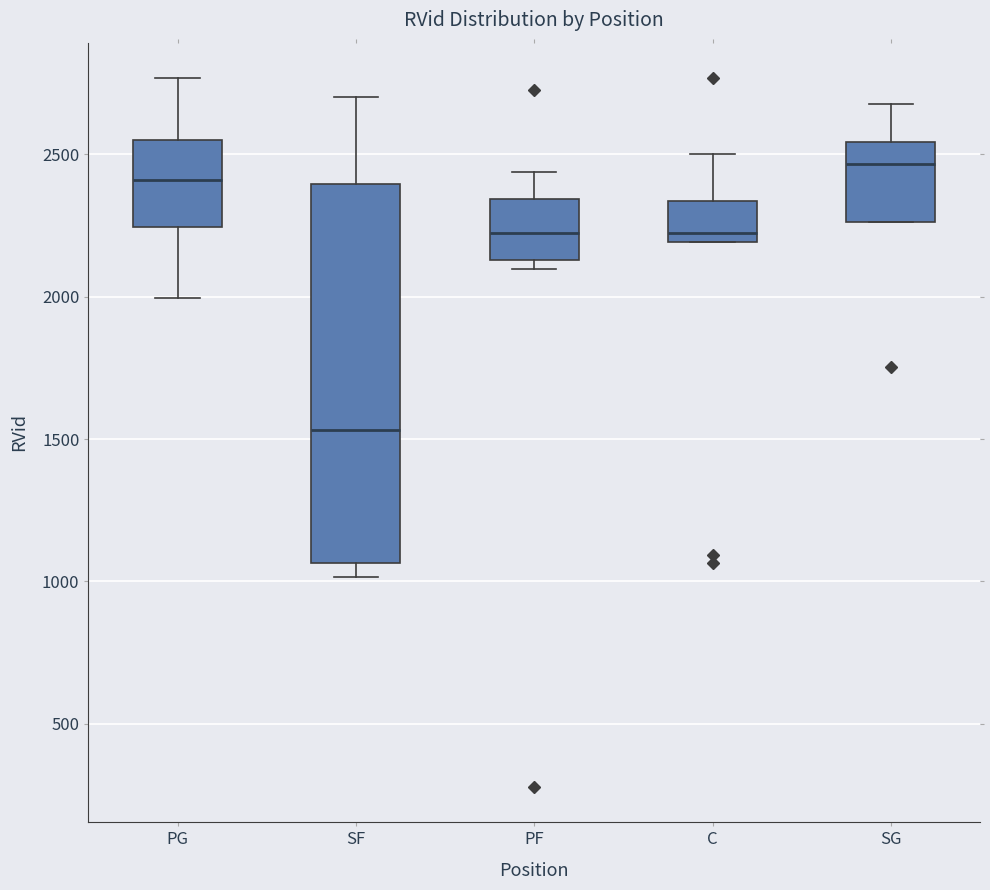

Where is the lower edge of the box for PF on the y-axis? The values are not printed on the chart, so give them approximately, as read against the axis.

2150